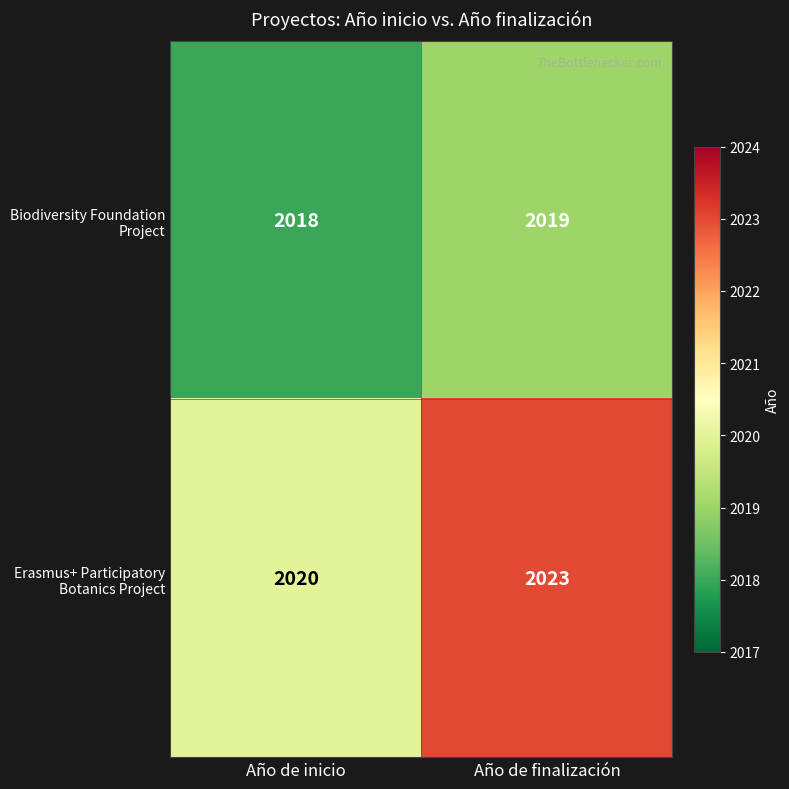

Which label corresponds to the largest value in the chart?

Año de finalización